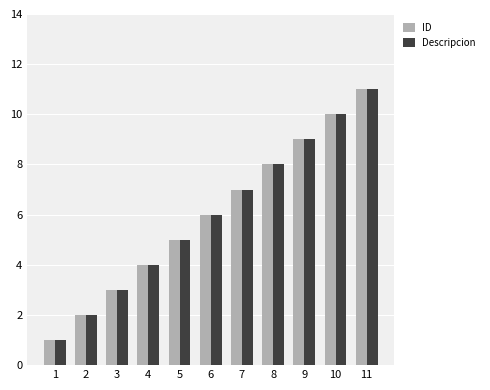

What is the maximum value shown in the chart?

11